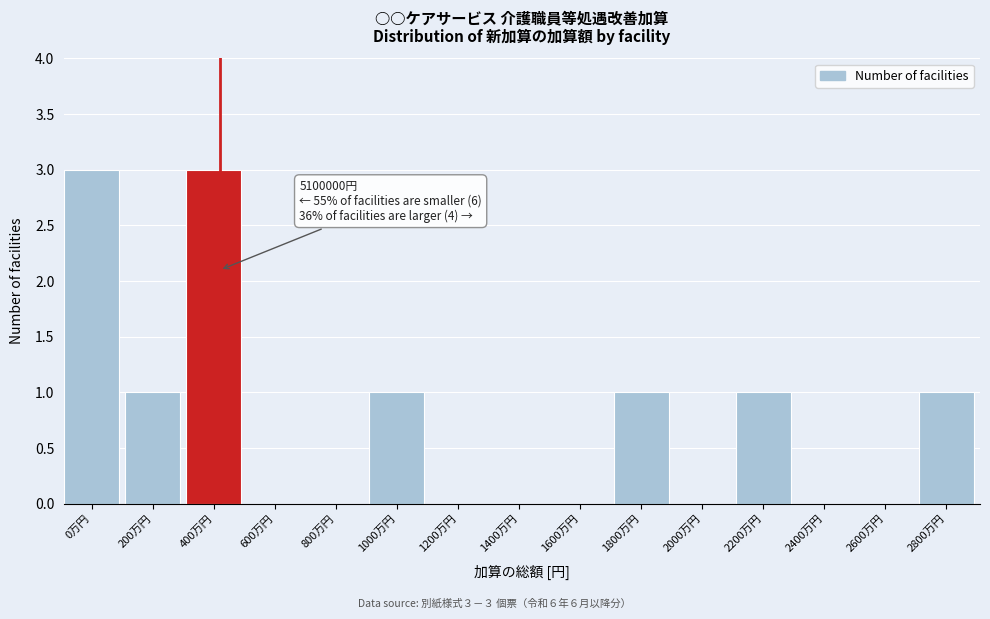

Reading left to right, what are all the values shown in this chart?

0万円=3	200万円=1	400万円=3	600万円=0	800万円=0	1000万円=1	1200万円=0	1400万円=0	1600万円=0	1800万円=1	2000万円=0	2200万円=1	2400万円=0	2600万円=0	2800万円=1